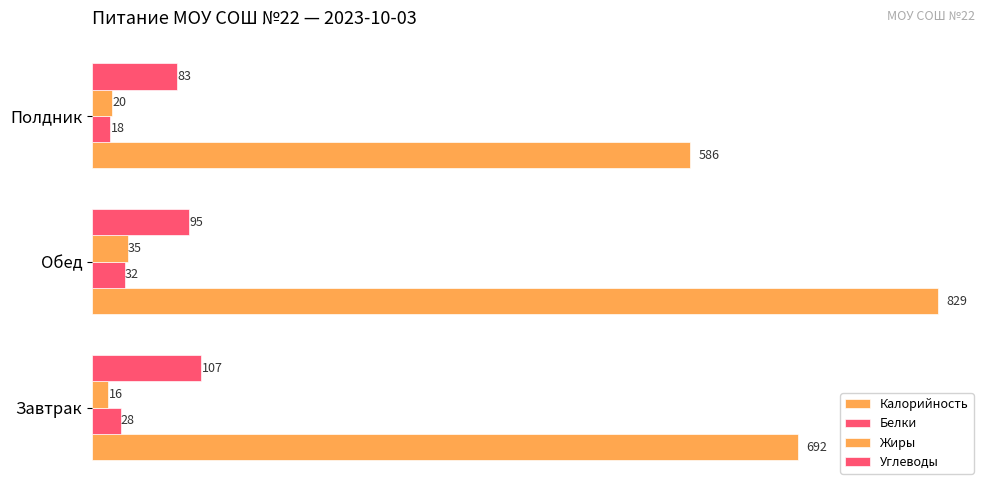

At how many categories does at least one series exceed 533?

3